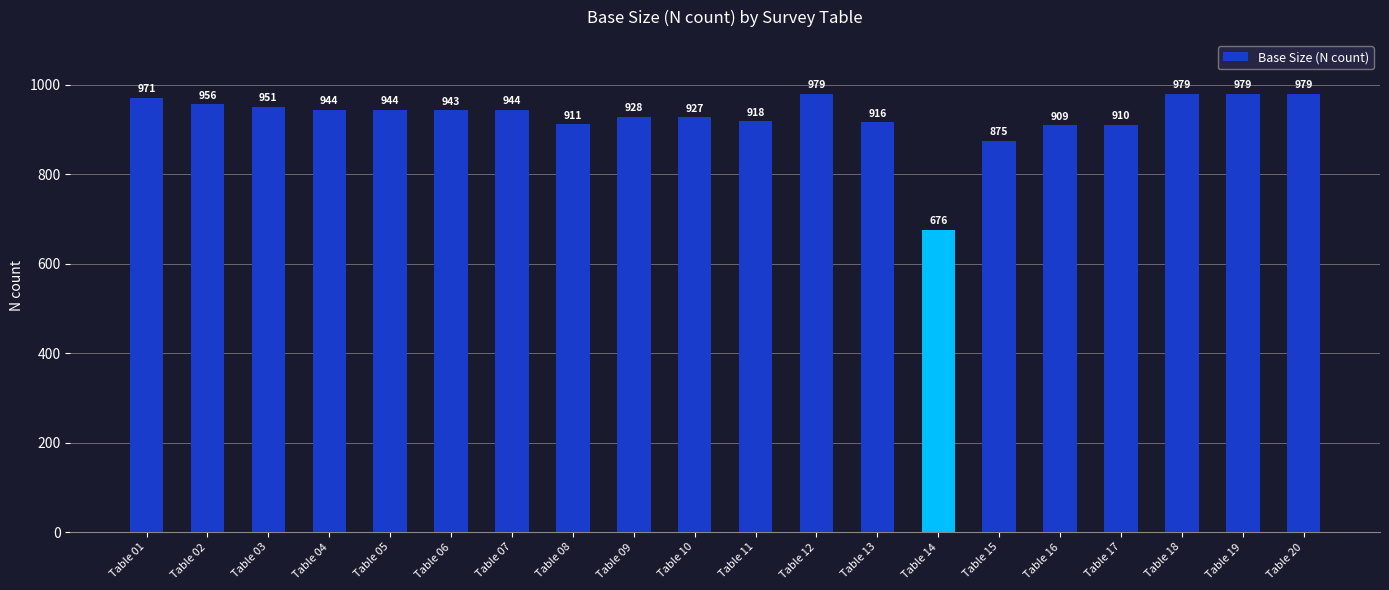

What is the change in value from Table 13 to Table 16?

-7